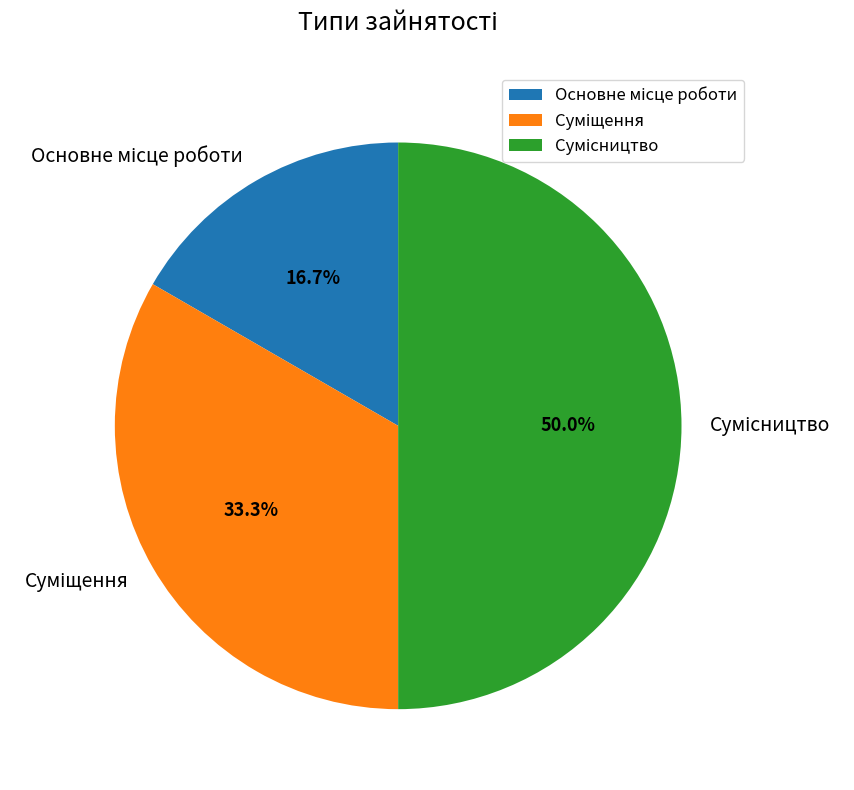

What is the ratio of the value at Сумісництво to the value at Суміщення?

1.5